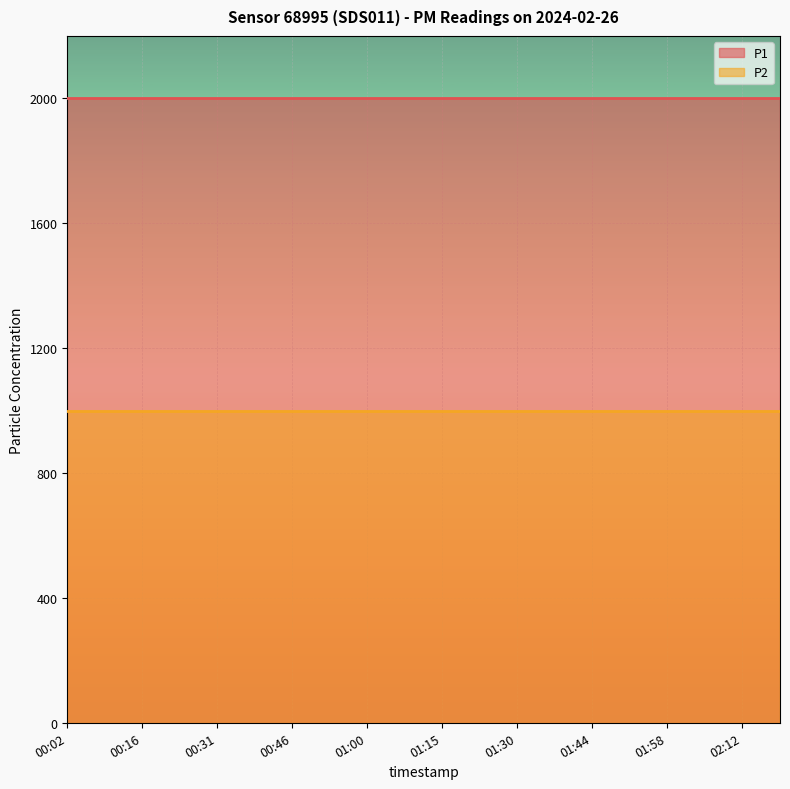

Rank the categories by P1 value from lowest to highest.

00:02, 00:09, 00:16, 00:24, 00:31, 00:38, 00:46, 00:53, 01:00, 01:08, 01:15, 01:22, 01:30, 01:37, 01:44, 01:51, 01:58, 02:05, 02:12, 02:19